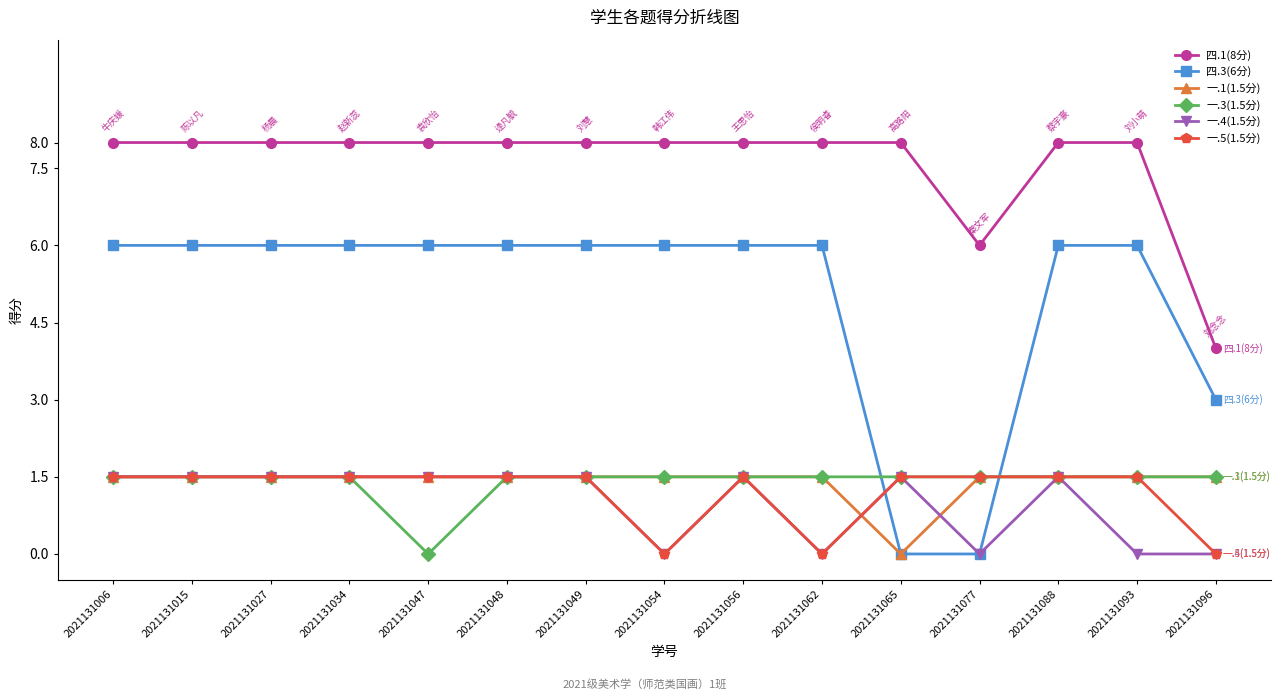

What is the greatest value displayed?

8.0